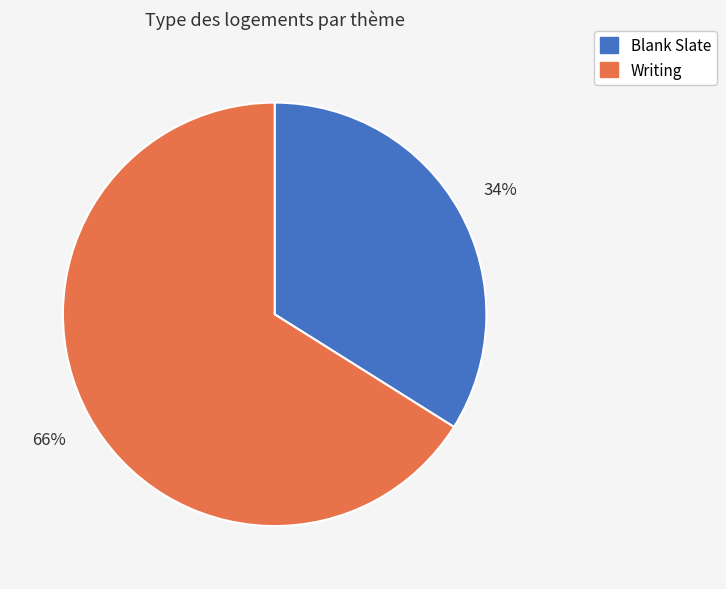

Count the number of slices in the pie.

2